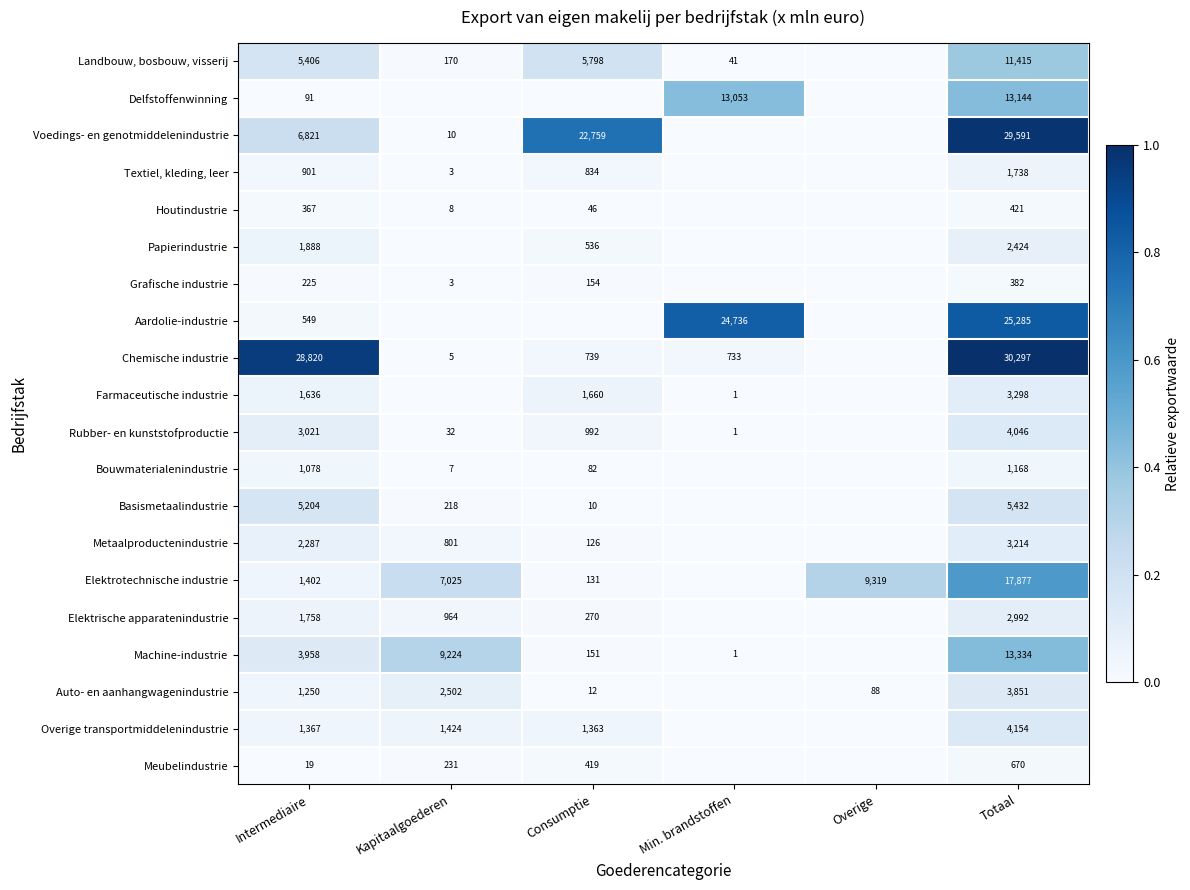

Is the value of Chemische industrie at Consumptie greater than the value of Bouwmaterialenindustrie at Totaal?

No